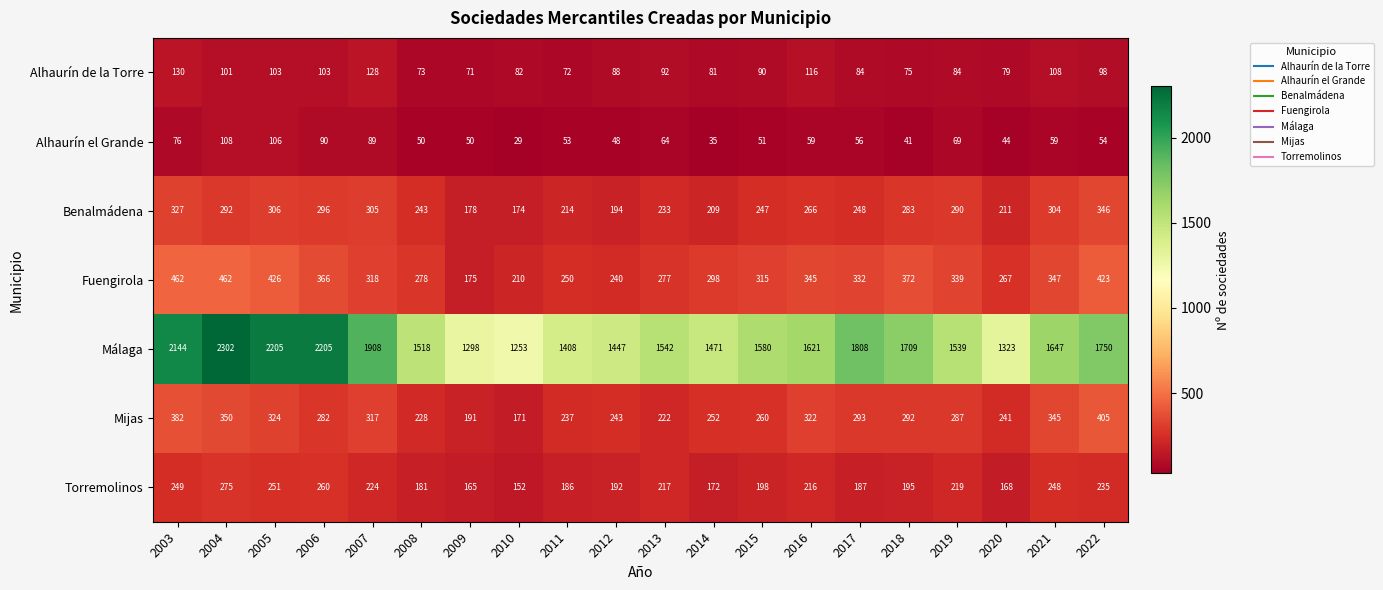

Which category has the lowest value across all series?

2010